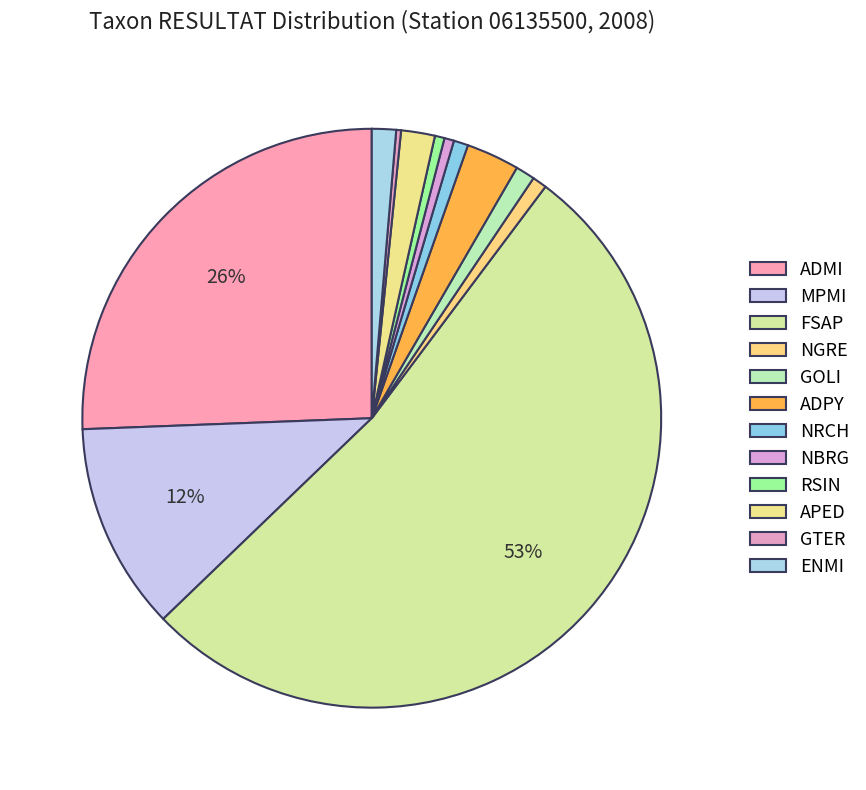

Count the number of slices in the pie.

12